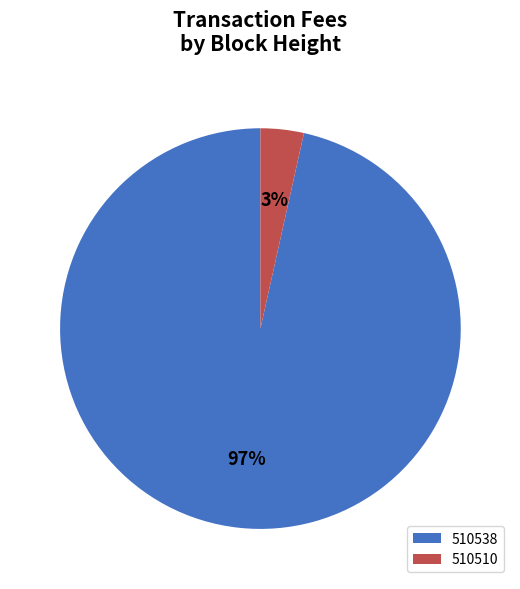

Which has a higher value, 510510 or 510538?

510538